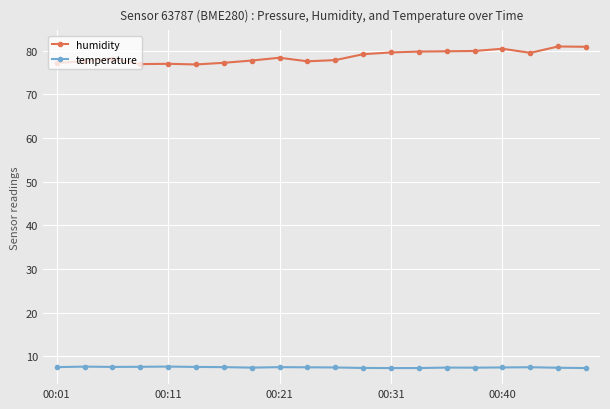

Which series has the widest spread of values?

humidity